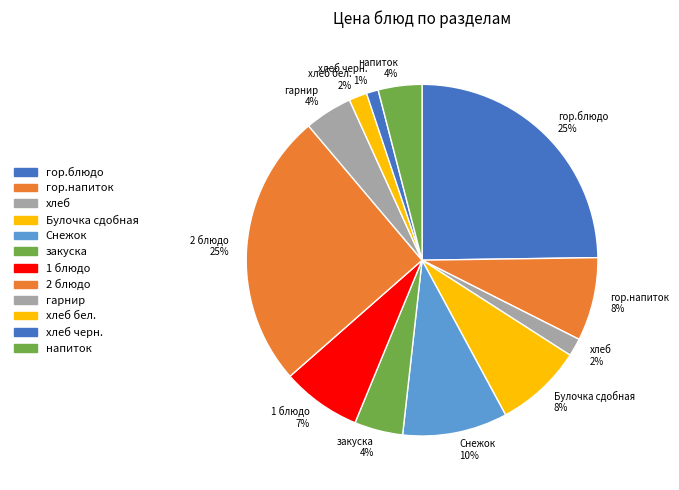

Is it true that 2 блюдо is 34% of the pie?

False